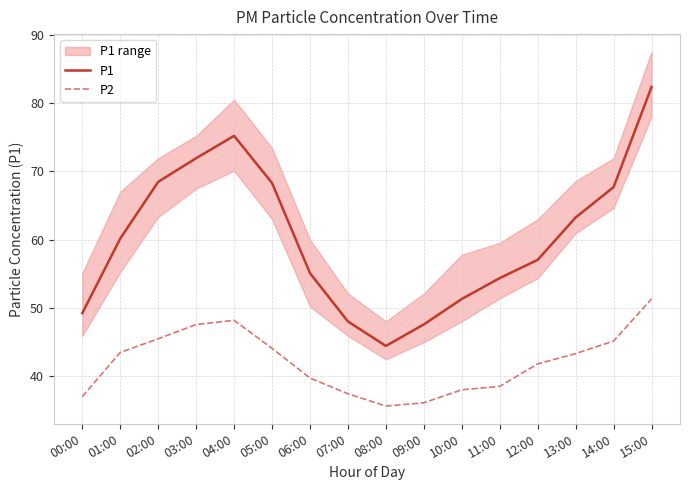

At which label does P1 first exceed 60?

01:00